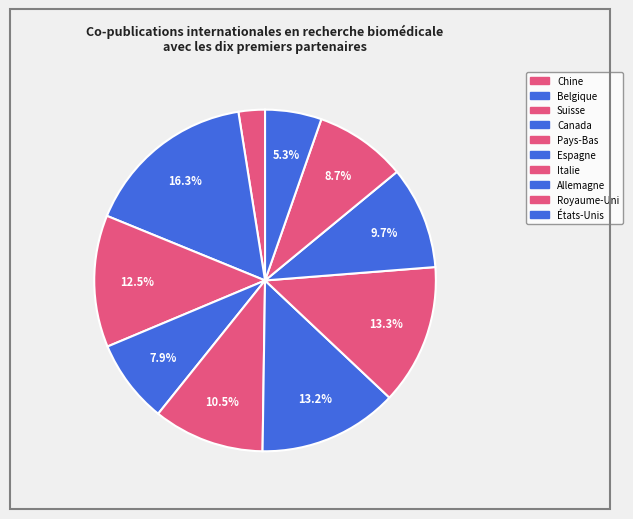

Between Royaume-Uni and États-Unis, which is larger?

Royaume-Uni